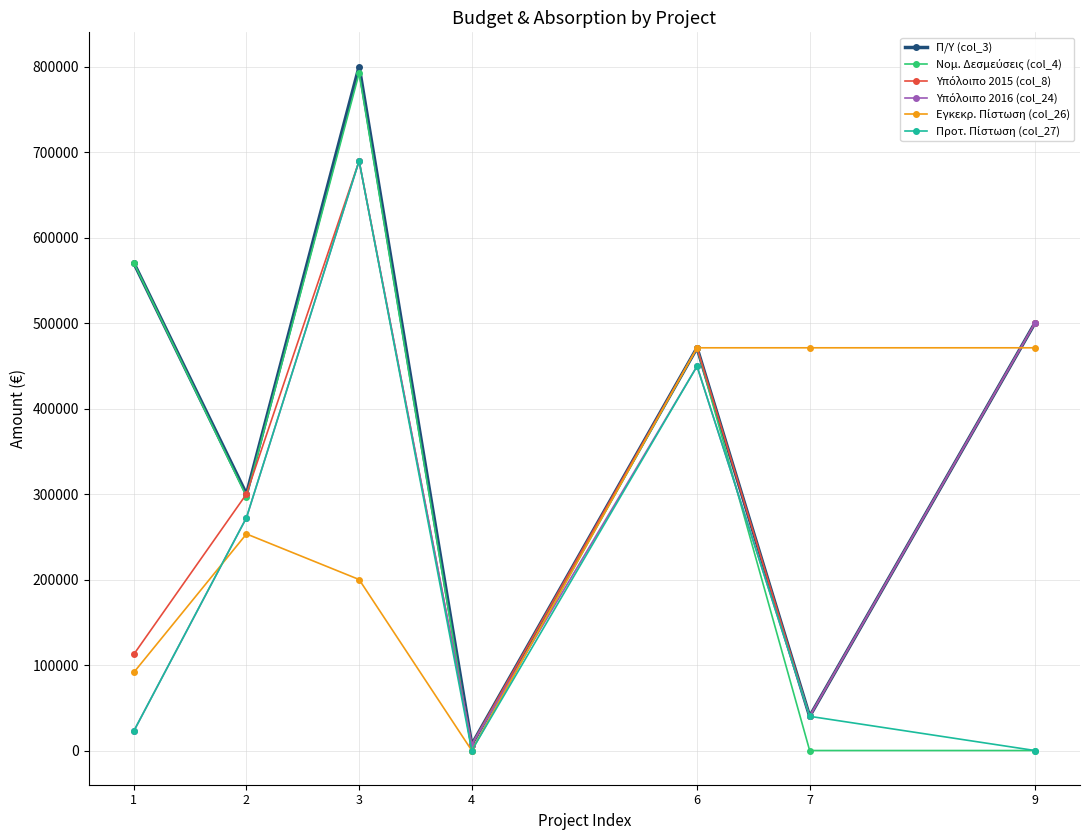

How many series are shown in this chart?

6